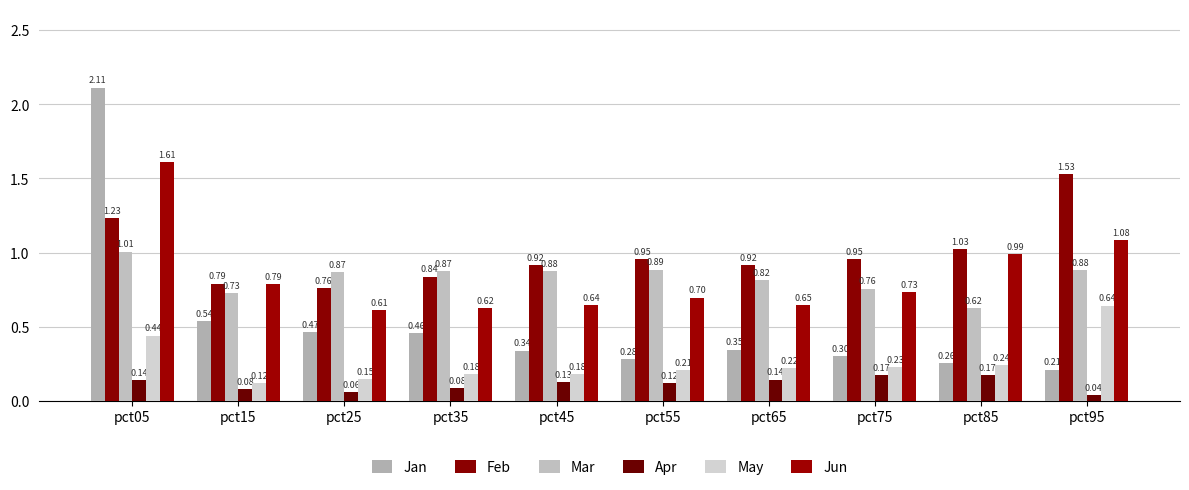

What is the total value across all series at pct55?

3.2